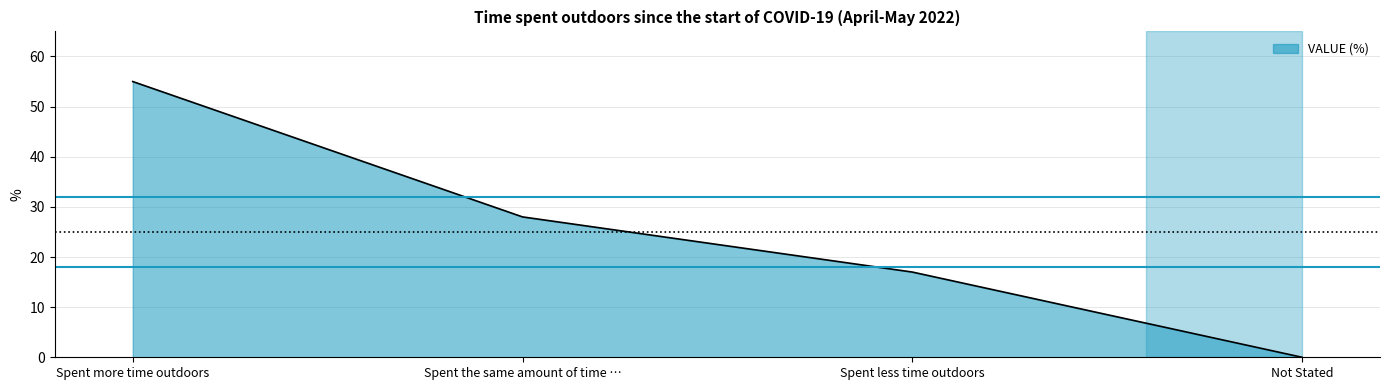

How many positive values are there?

3